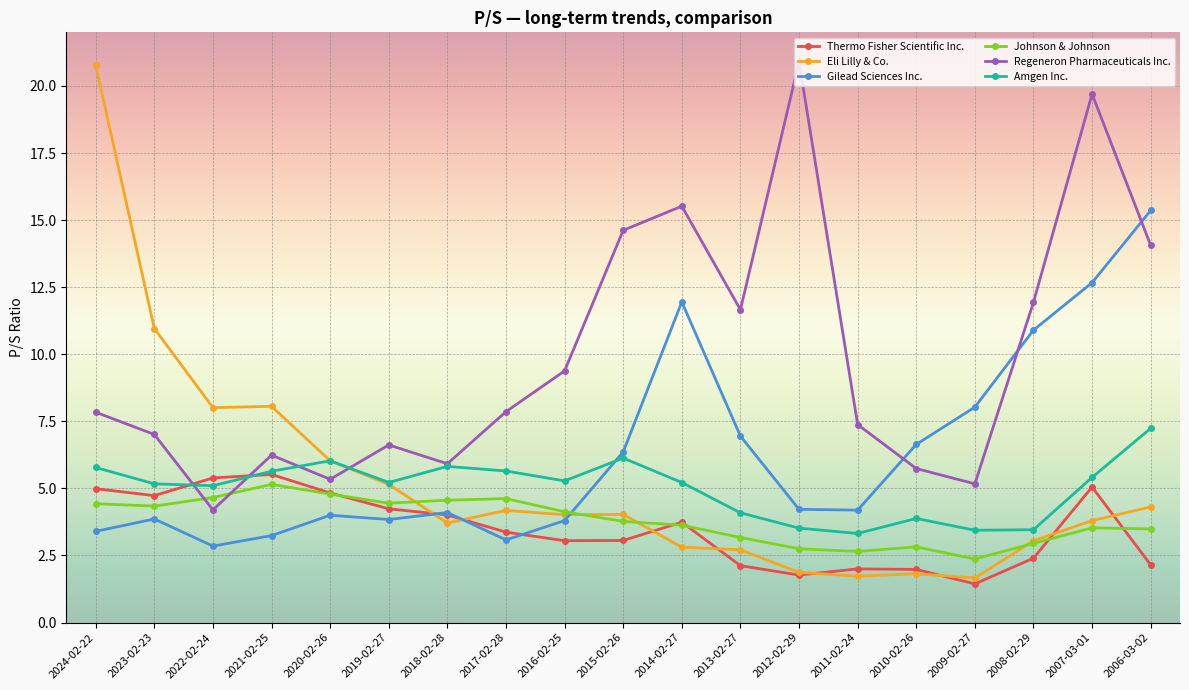

Is it true that Gilead Sciences Inc. equals 1.6 at 2024-02-22?

False